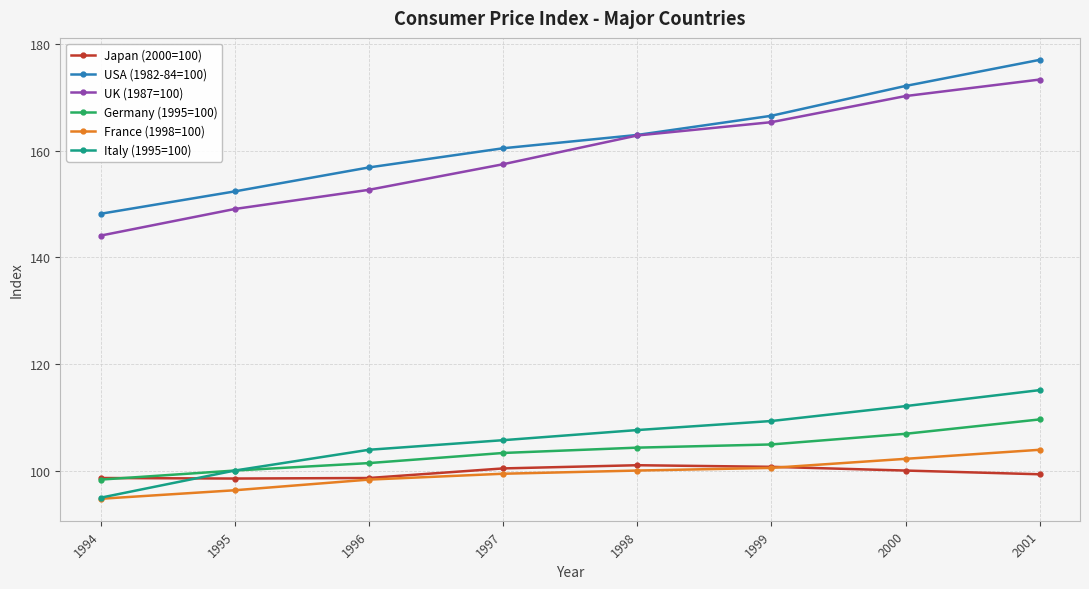

True or false: France (1998=100) and Japan (2000=100) cross at least once.

True